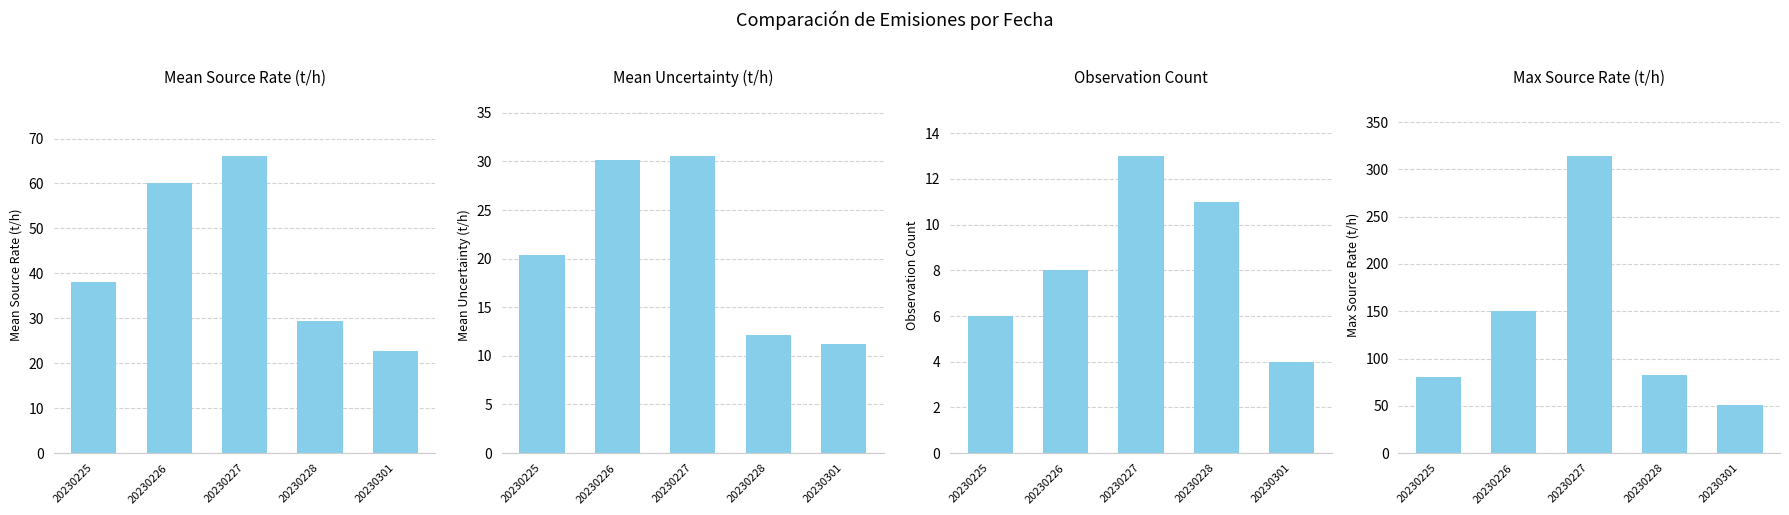

The max_source_rate series shows 314.0 at 20230227. True or false?

True